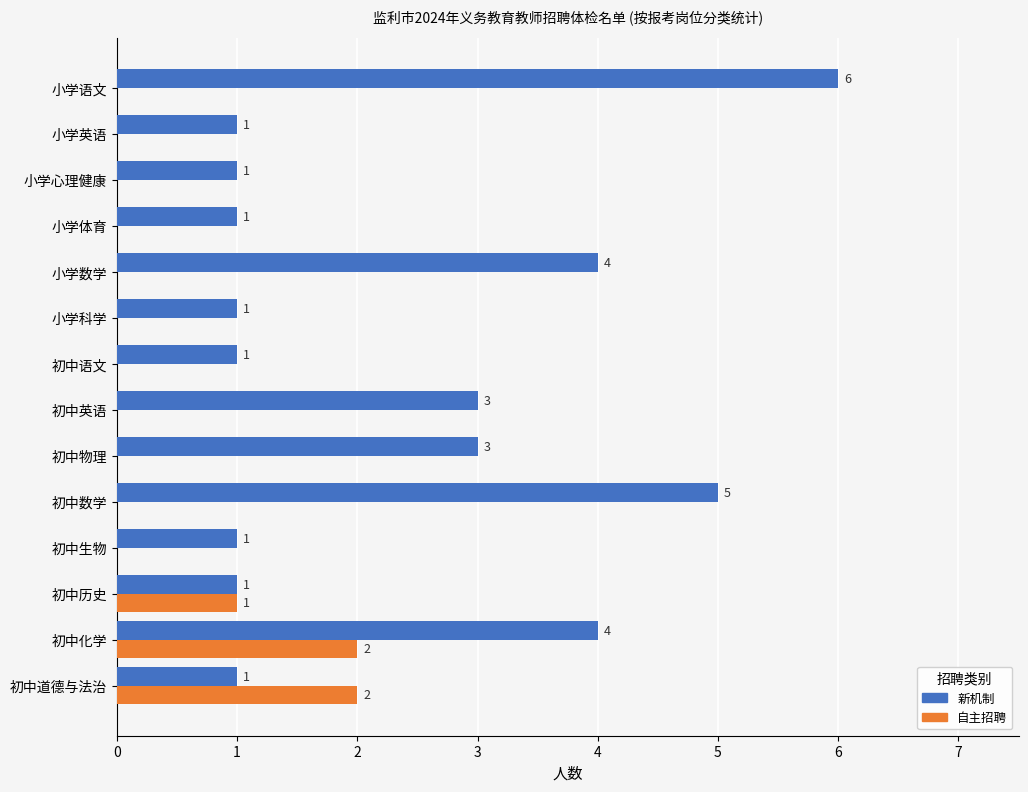

How many series are shown in this chart?

2